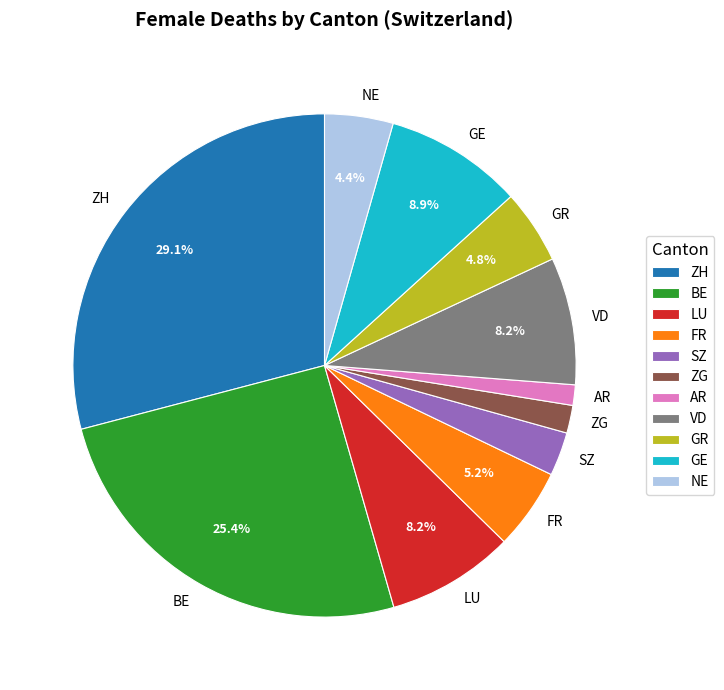

To the nearest percent, what is the difference between the largest and smallest slice percentages?

28%